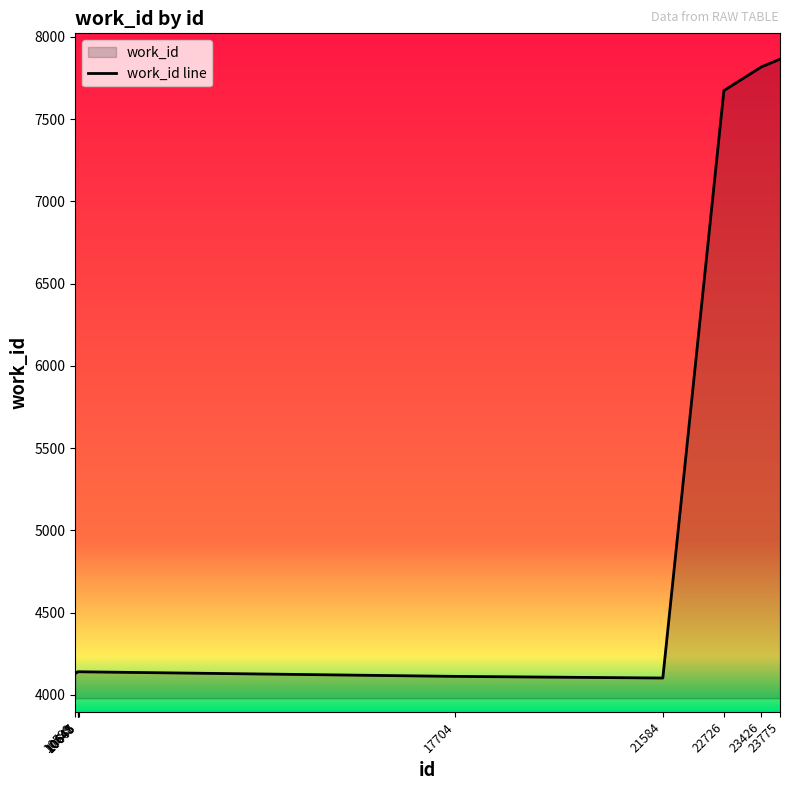

Approximately how many times larger is the value at 22726 compared to 23775?

1.0